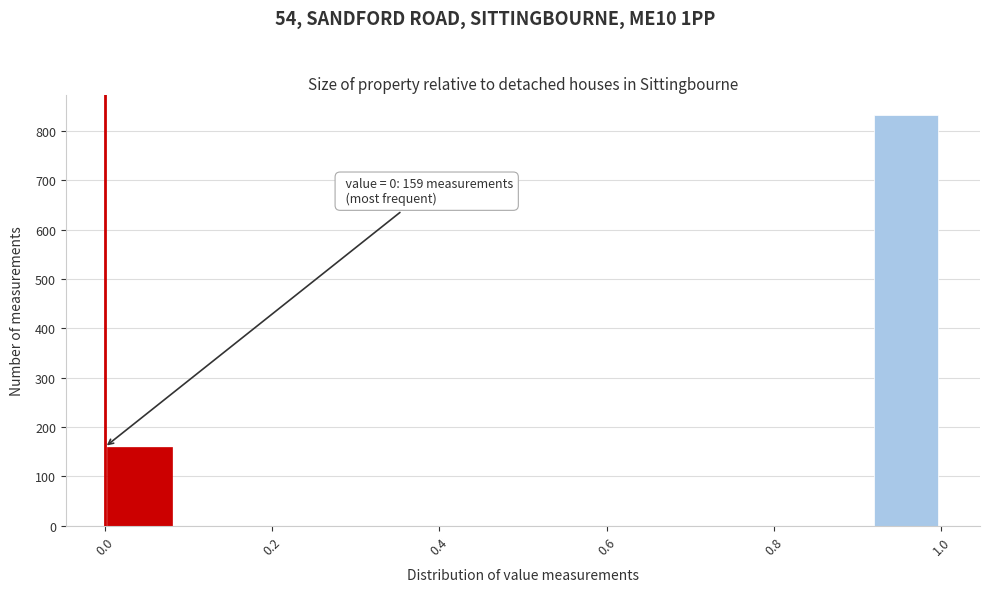

Which range on the x-axis has the tallest bar?

0.92 to 1.00